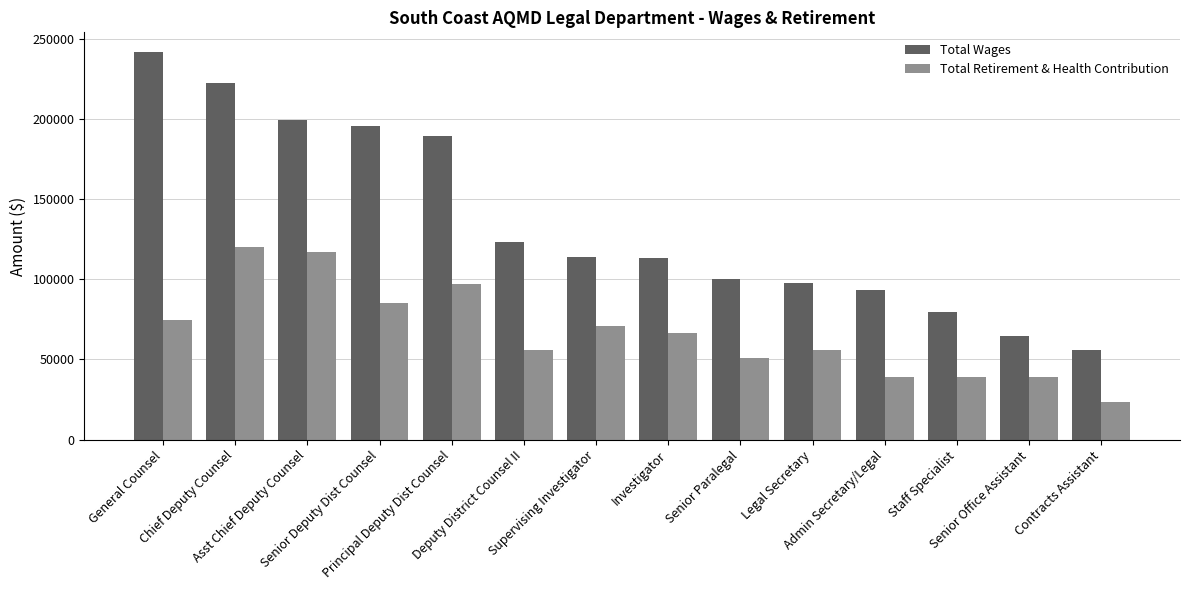

What is the sum of the Total Wages values at Chief Deputy Counsel and Staff Specialist?

301532